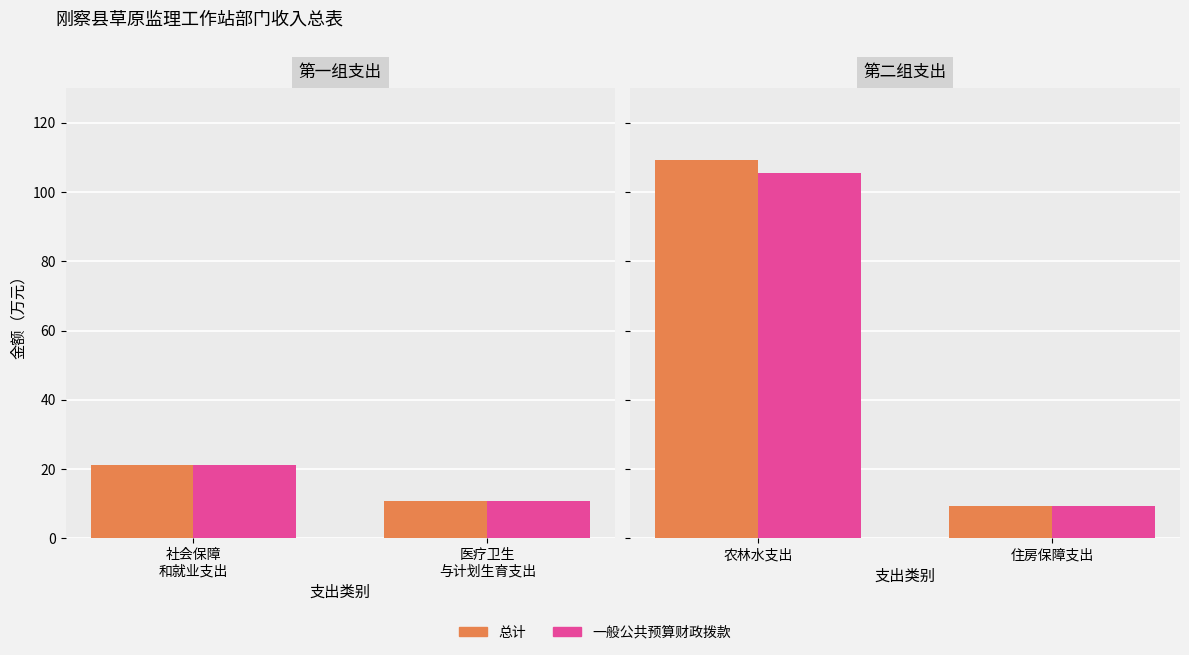

List the series in order of their overall mean, highest first.

总计, 一般公共预算财政拨款